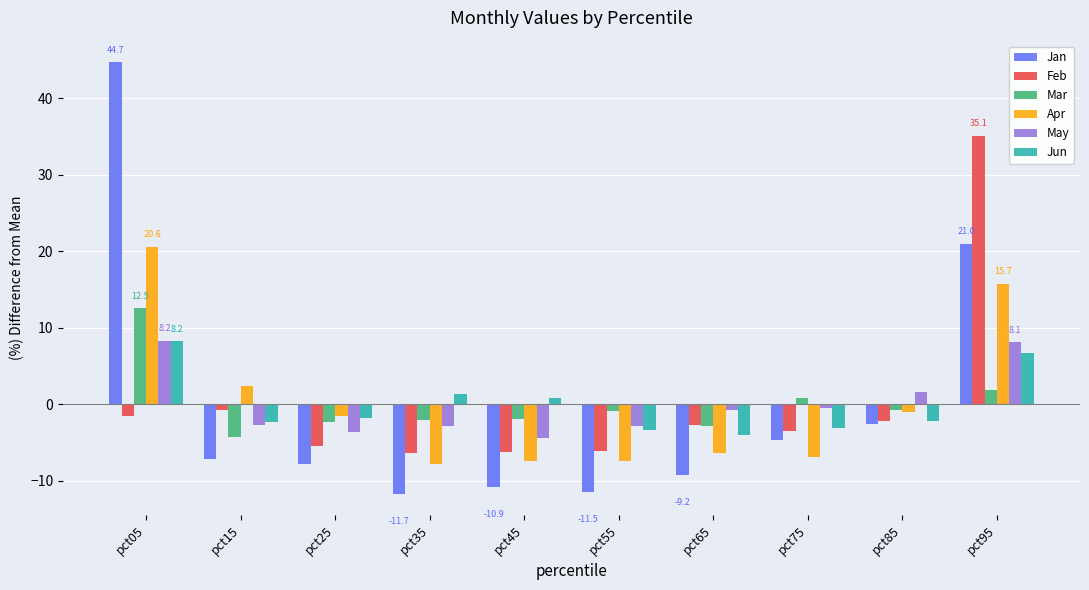

Which series has the widest spread of values?

Jan